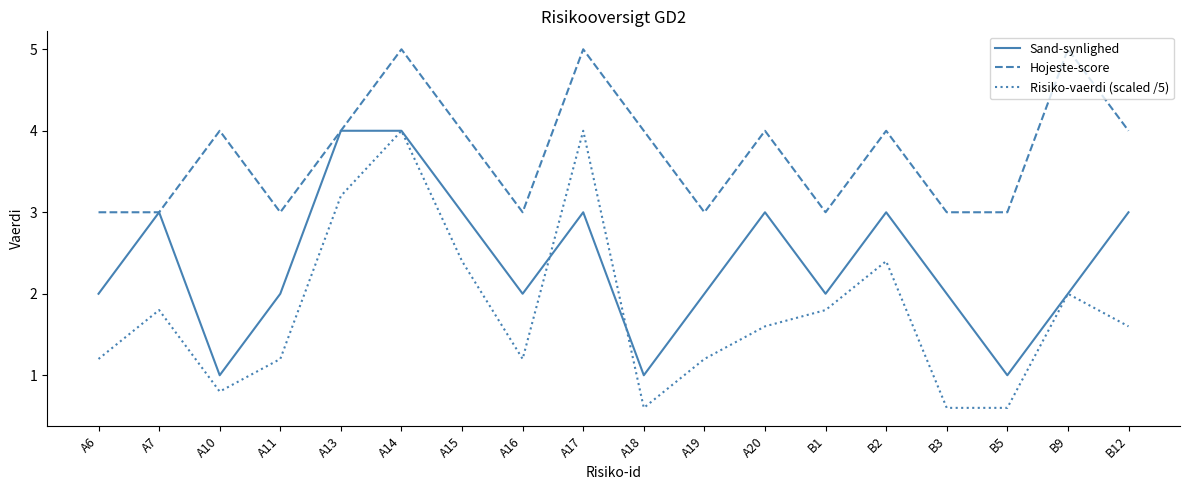

At which category does Sand-synlighed reach its first local peak?

A7